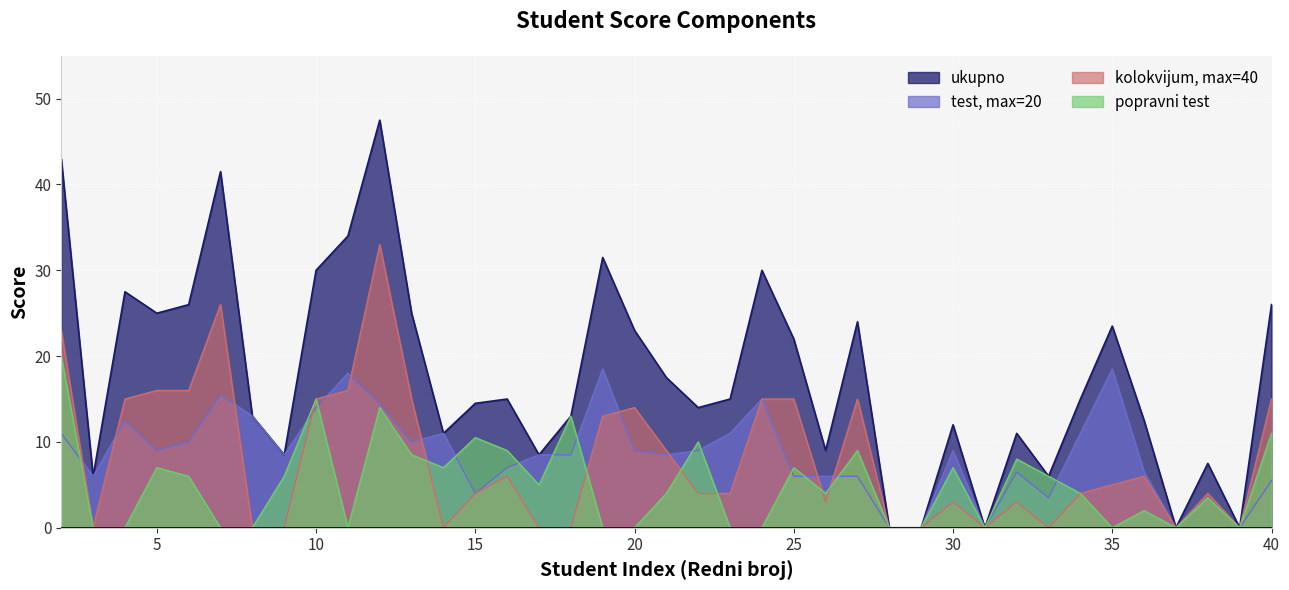

At which category does test, max=20 reach its first local valley?

3